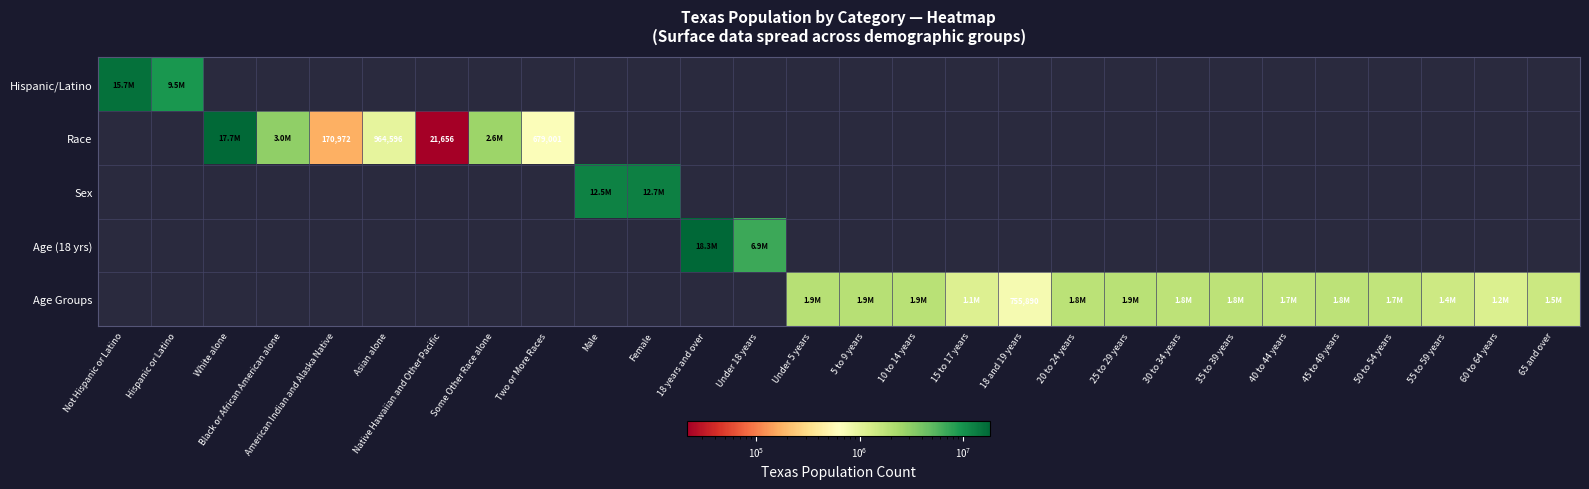

How many values in Age Groups are above zero?

15